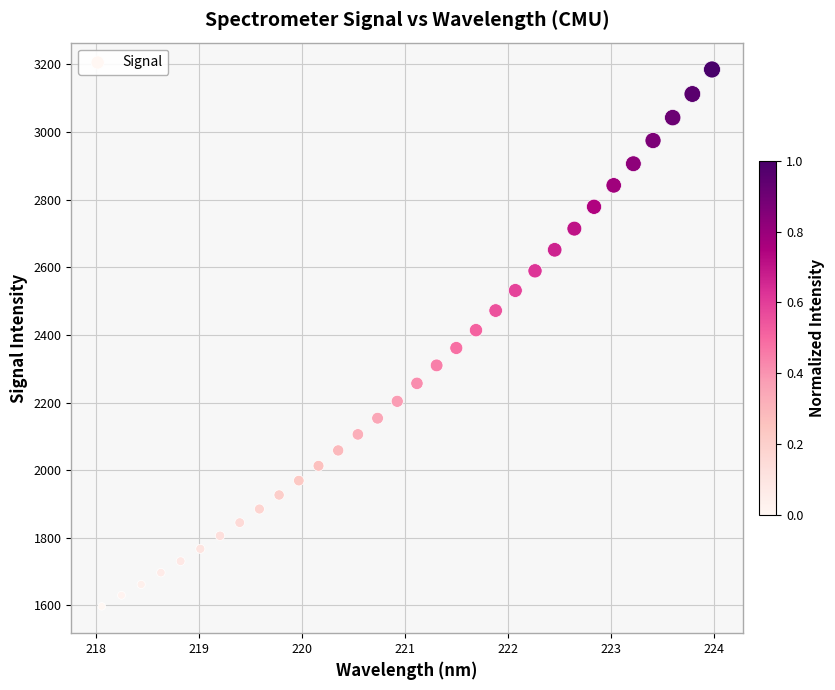

What is the range of X values (max minus min)?

5.9